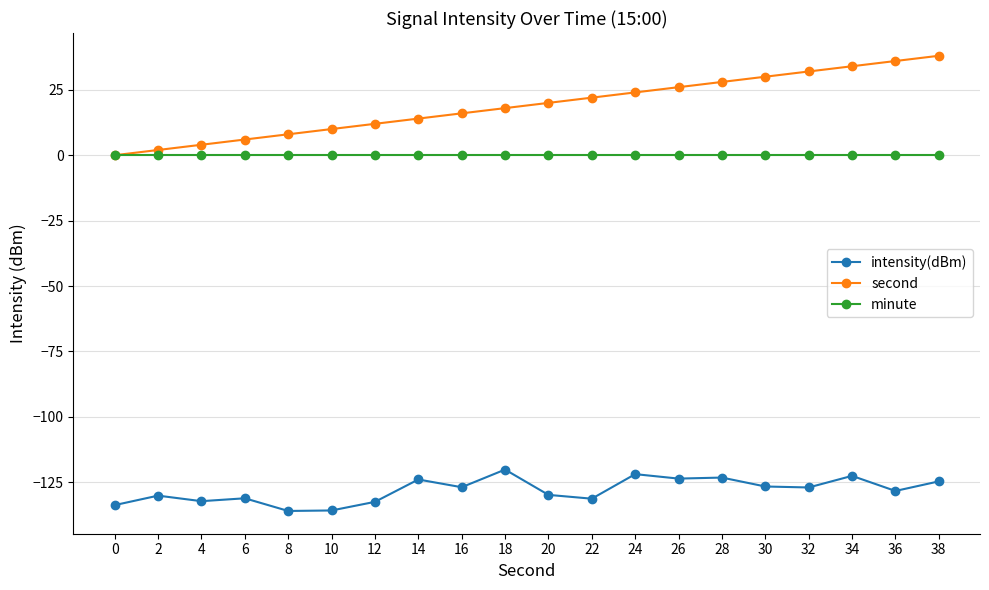

How many data points in second are less than 20?

10